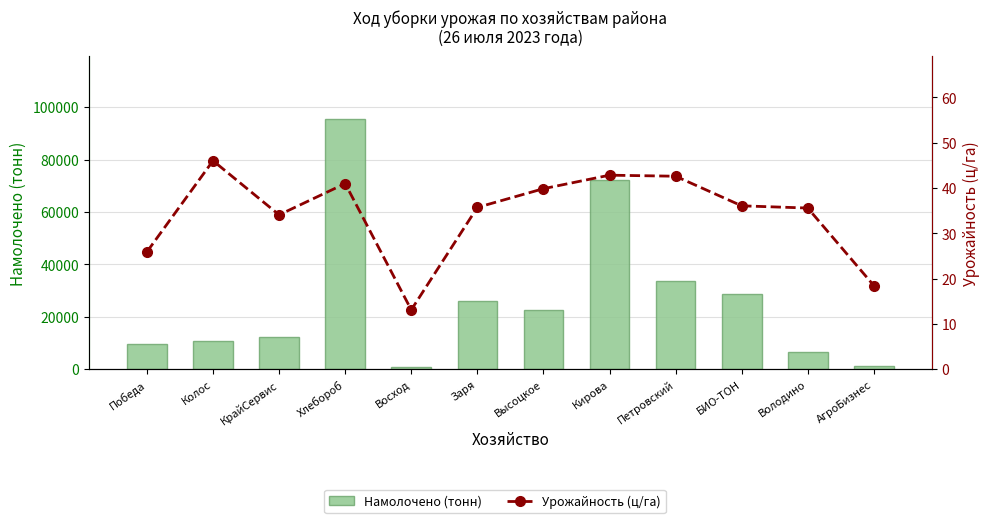

What is the label of the 8th bar from the left?

Кирова